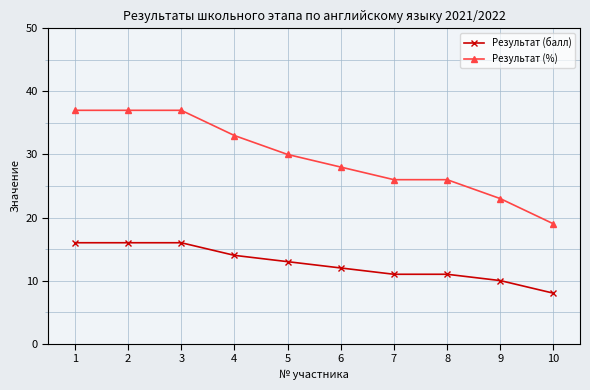

Rank the series at 3 from lowest to highest value.

Результат (балл), Результат (%)